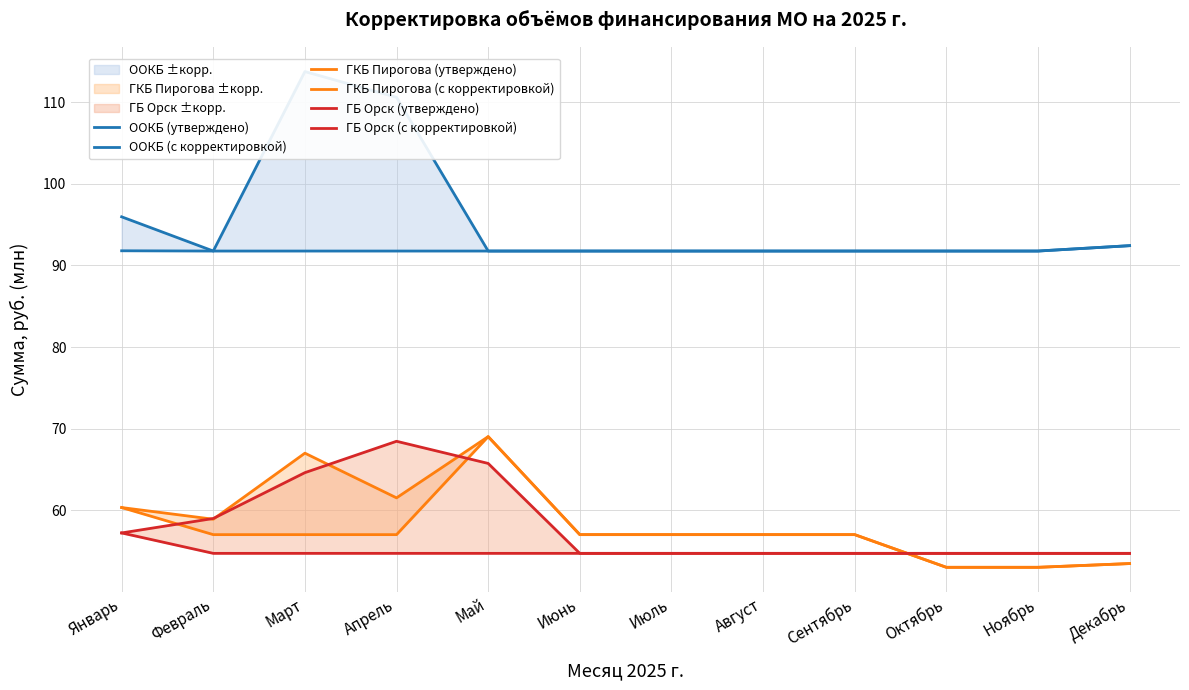

Is it true that ГКБ Пирогова (с корректировкой) equals 118.7 at Март?

False